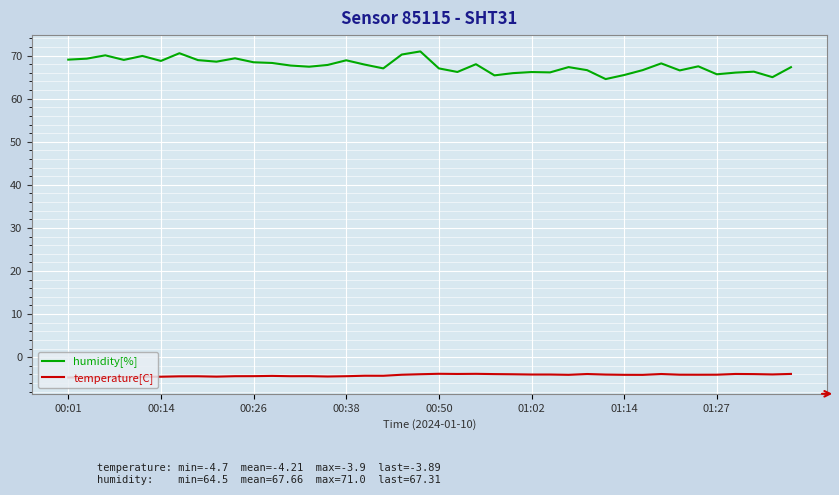

What is the lowest value of the temperature[C] series?

-4.7